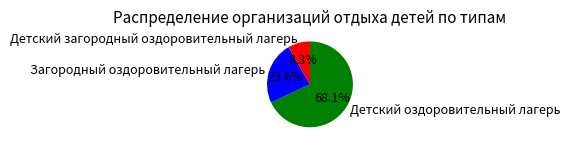

Is the sum of Детский загородный оздоровительный лагерь and Загородный оздоровительный лагерь greater than half?

No